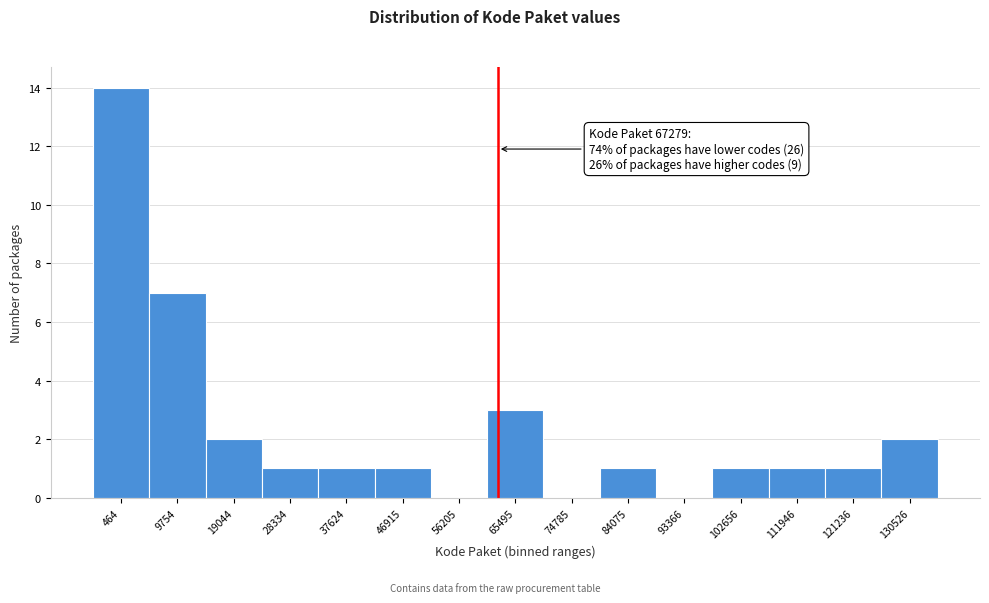

Reading left to right, list all the values displayed in this chart.

464=14	9754=7	19044=2	28334=1	37624=1	46915=1	56205=0	65495=3	74785=0	84075=1	93366=0	102656=1	111946=1	121236=1	130526=2